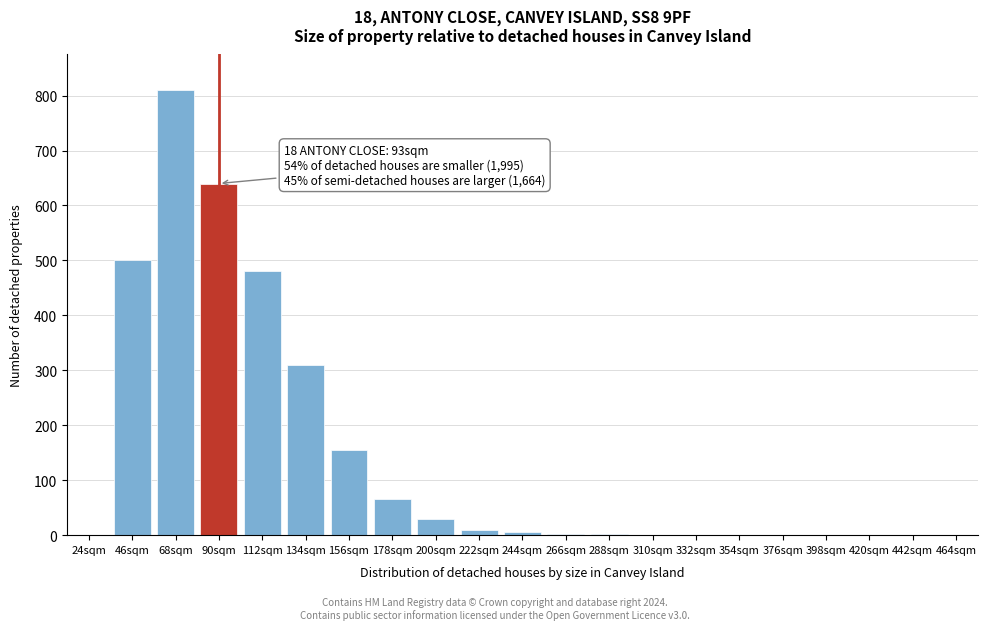

The value at 68sqm is 496. True or false?

False